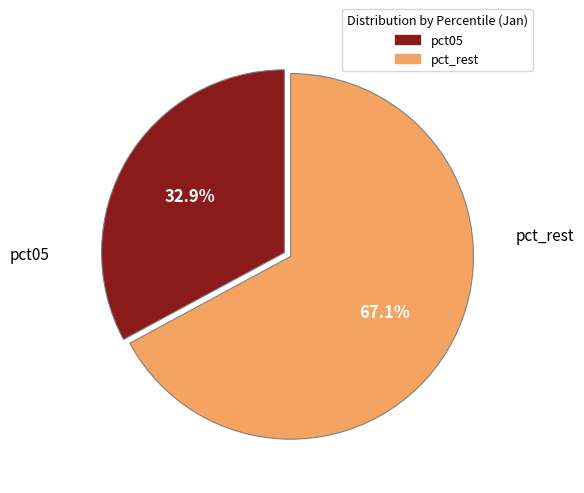

Is there a majority slice in this chart?

Yes